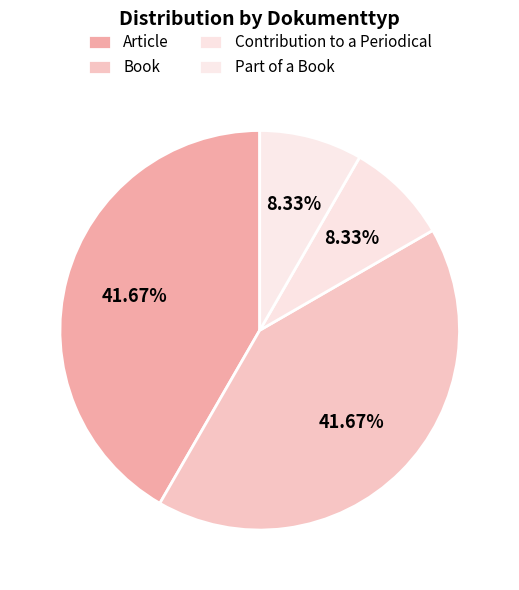

Does Article represent more than half of the total?

No